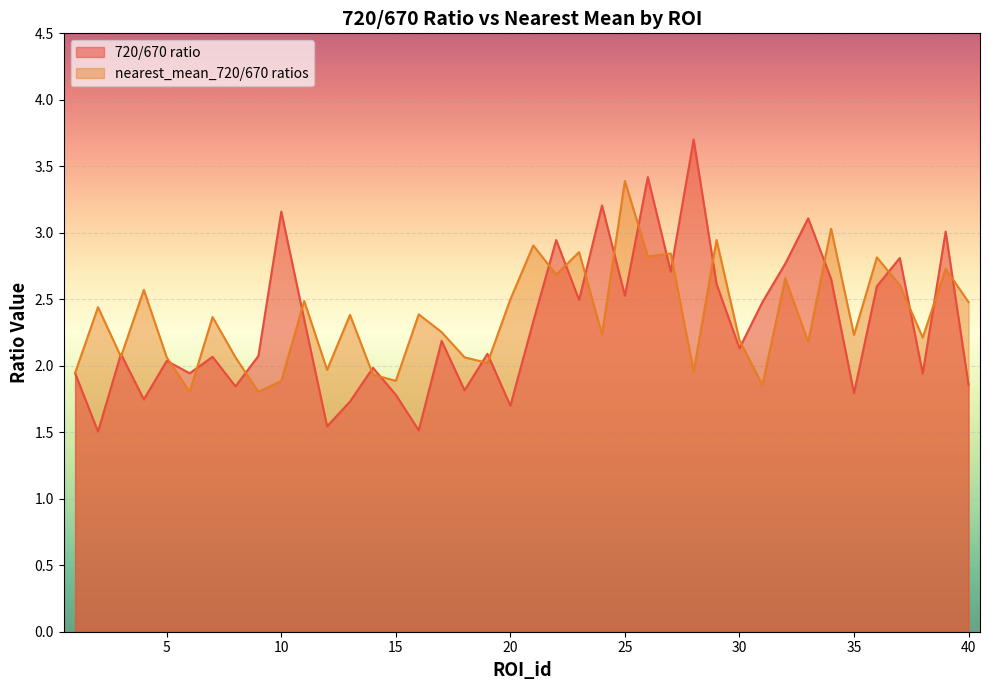

What is the total value across all series at 18?

3.9